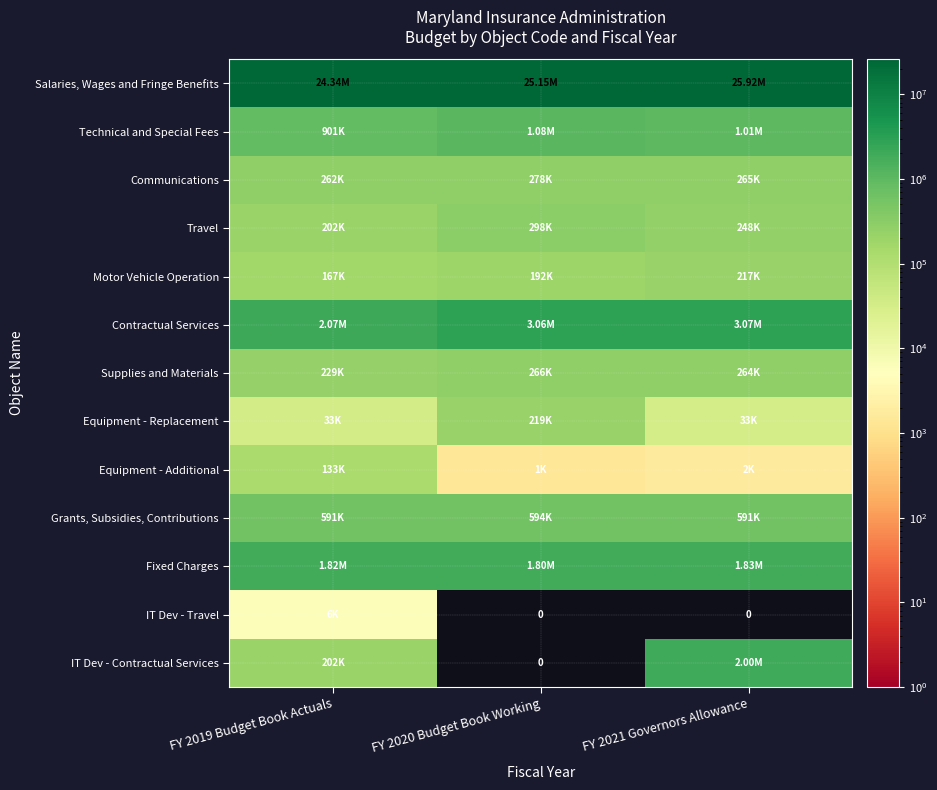

Is the value of Contractual Services at FY 2020 Budget Book Working greater than the value of Equipment - Additional at FY 2019 Budget Book Actuals?

Yes